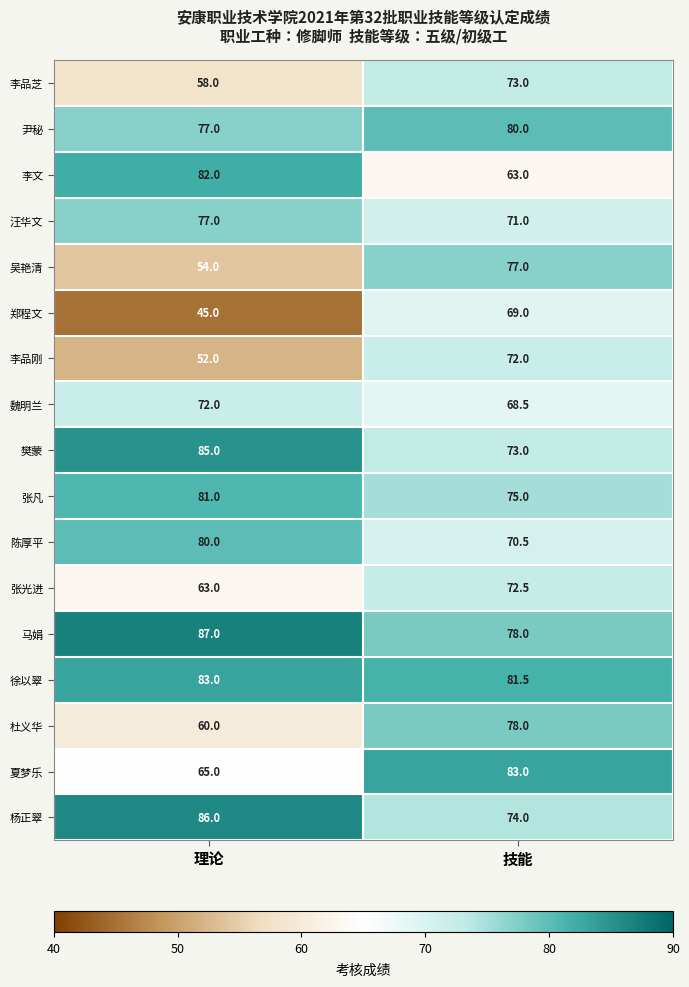

What is the difference between the 张光进 values at 技能 and 理论?

9.5